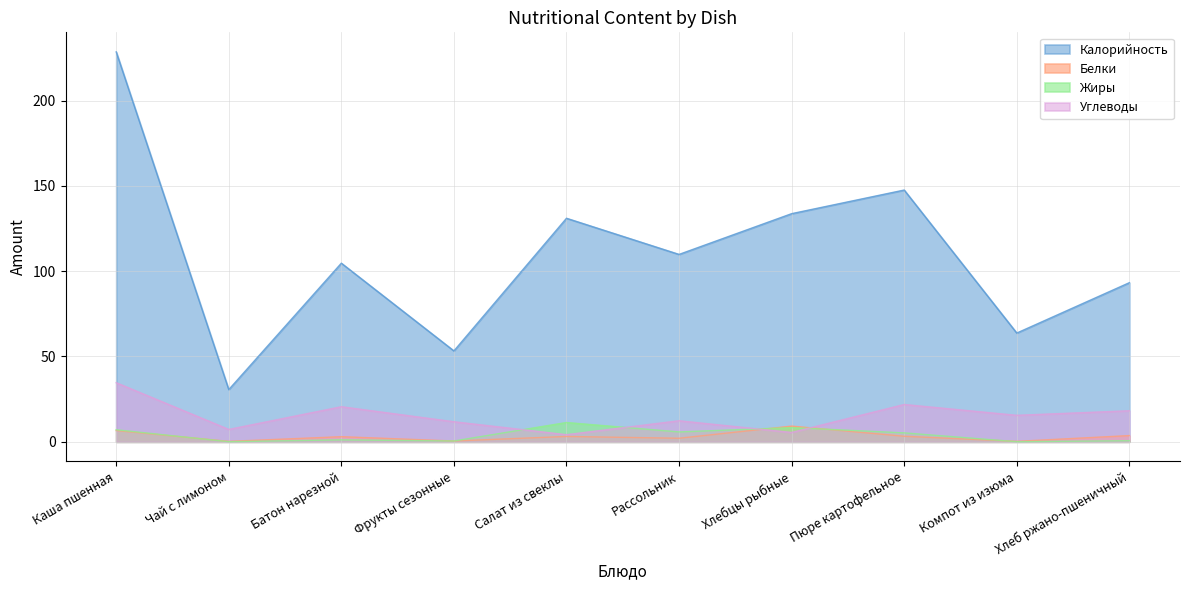

Where is Белки nearest to the value 4?

Хлеб ржано-пшеничный